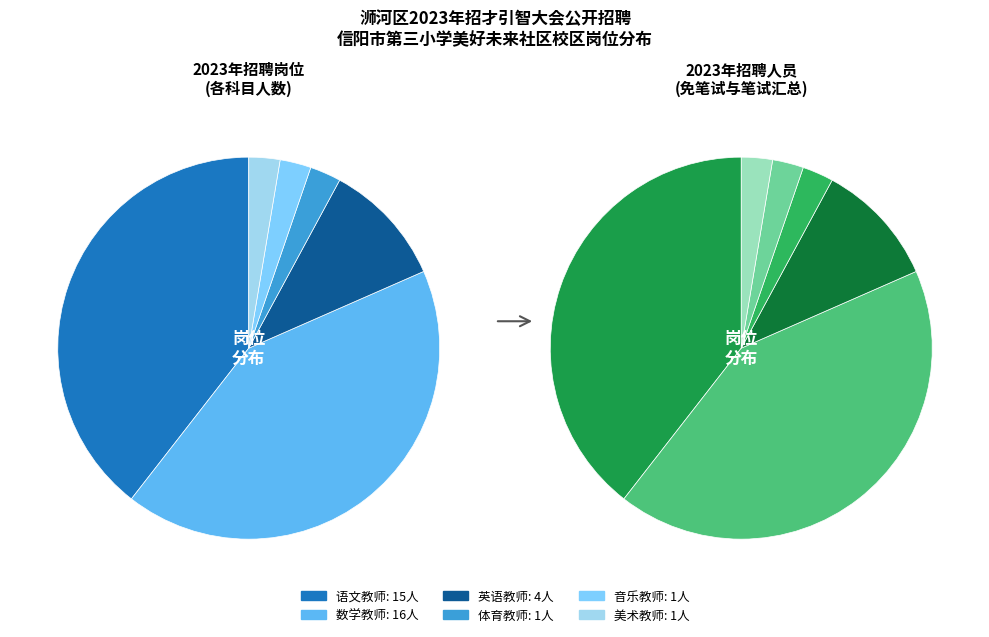

Is 美术教师 the majority of the pie?

No